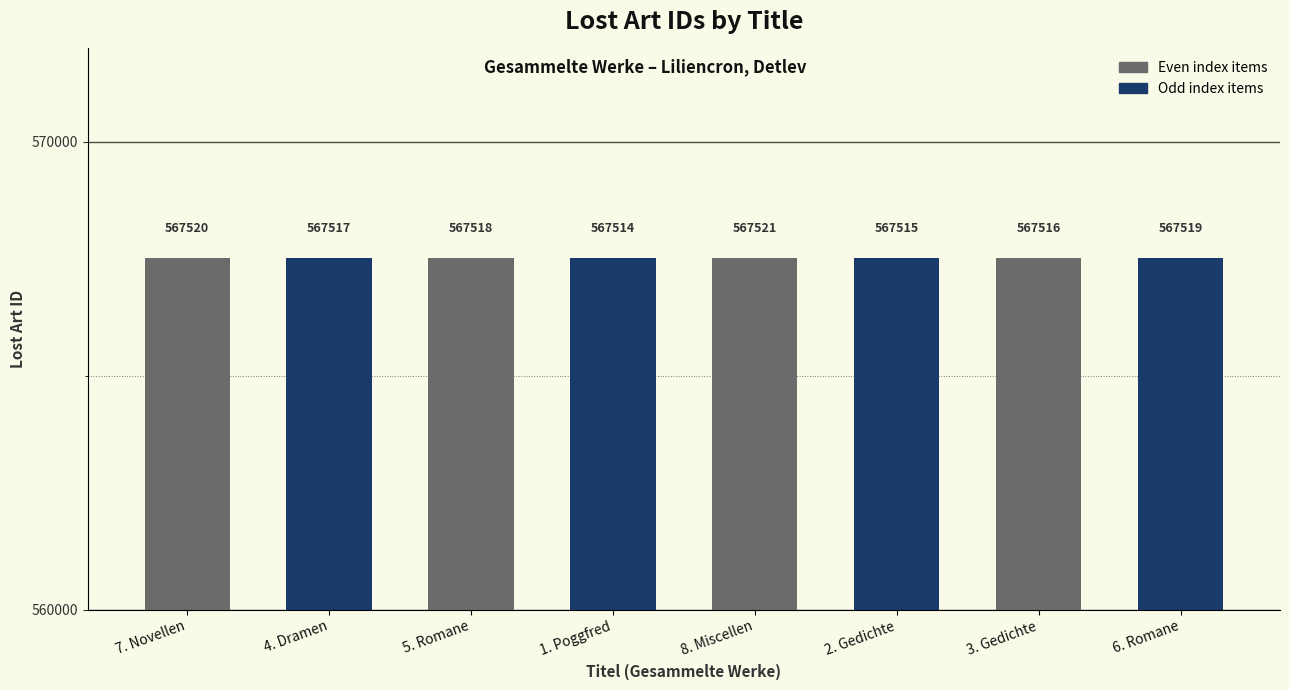

What is the label of the 8th bar from the left?

6. Romane